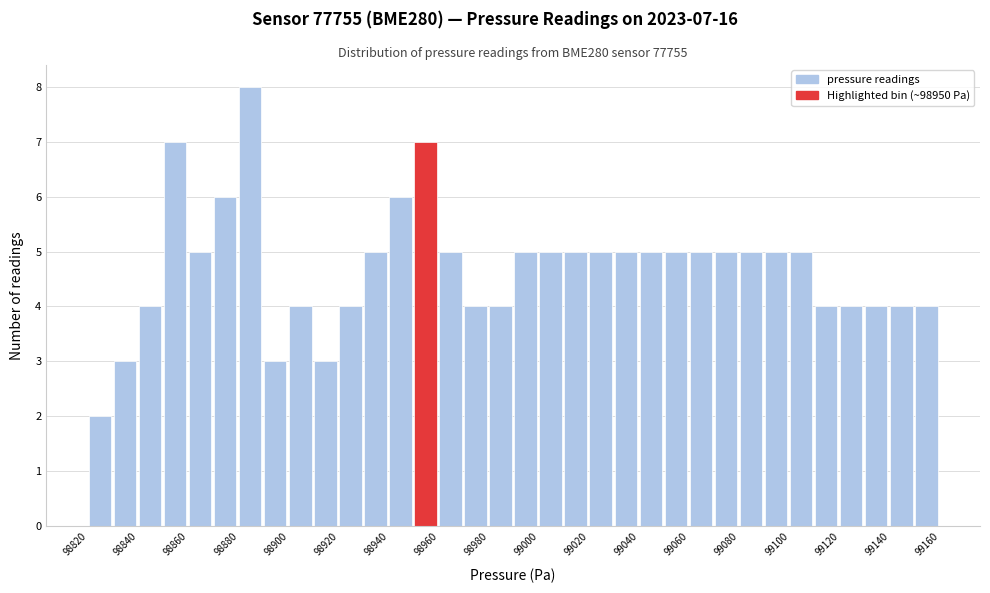

Which range on the x-axis has the tallest bar?

98880 to 98890